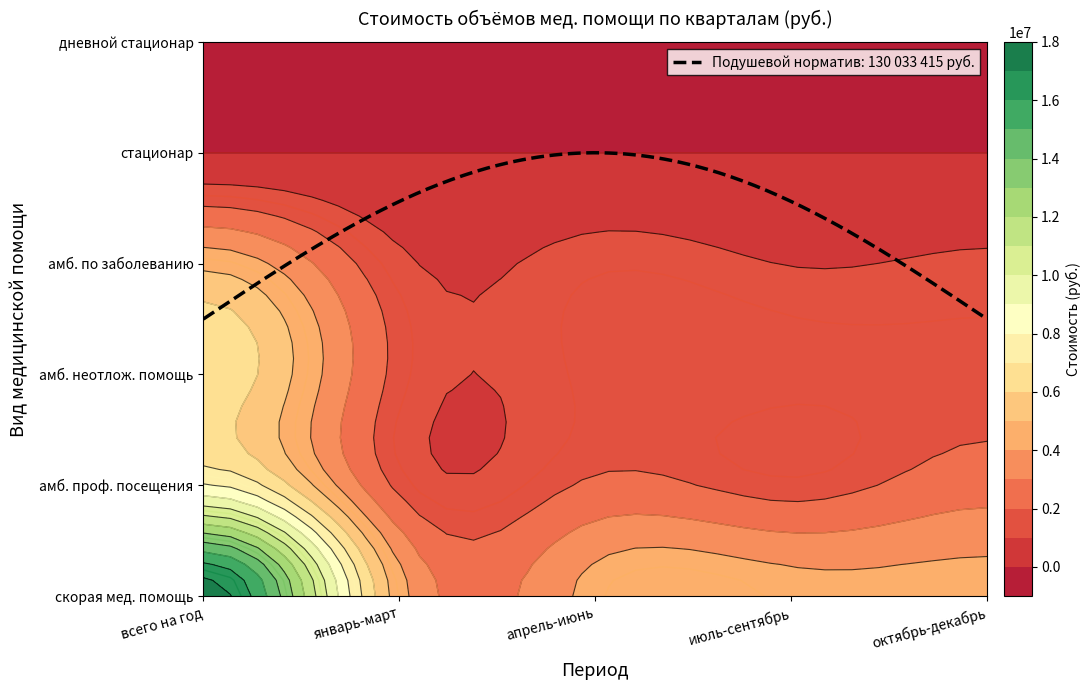

What is the sum of the амб. по заболеванию values at октябрь-декабрь and всего на год?

5881056.7